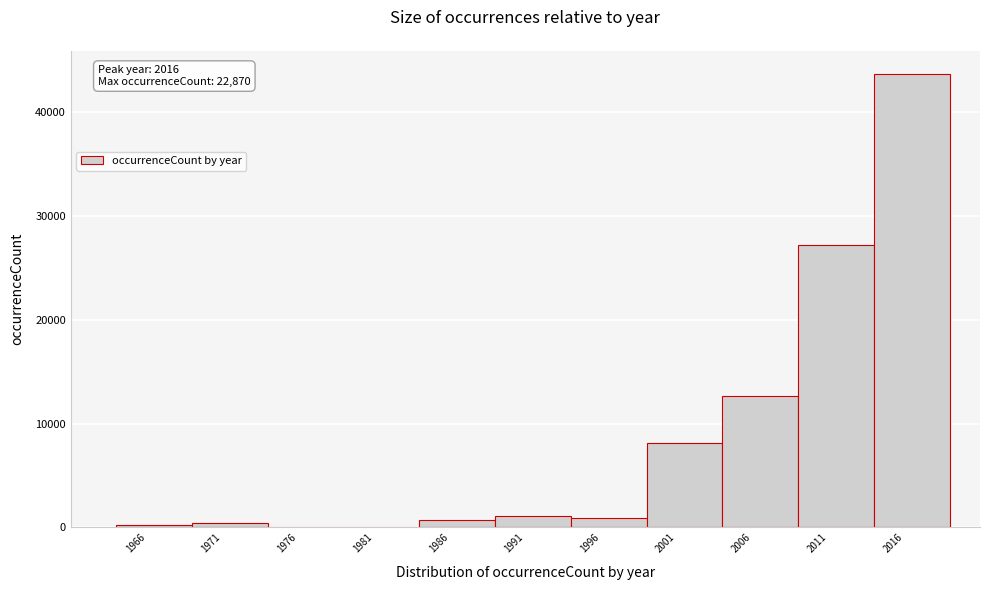

Which range on the x-axis has the tallest bar?

2014 to 2019